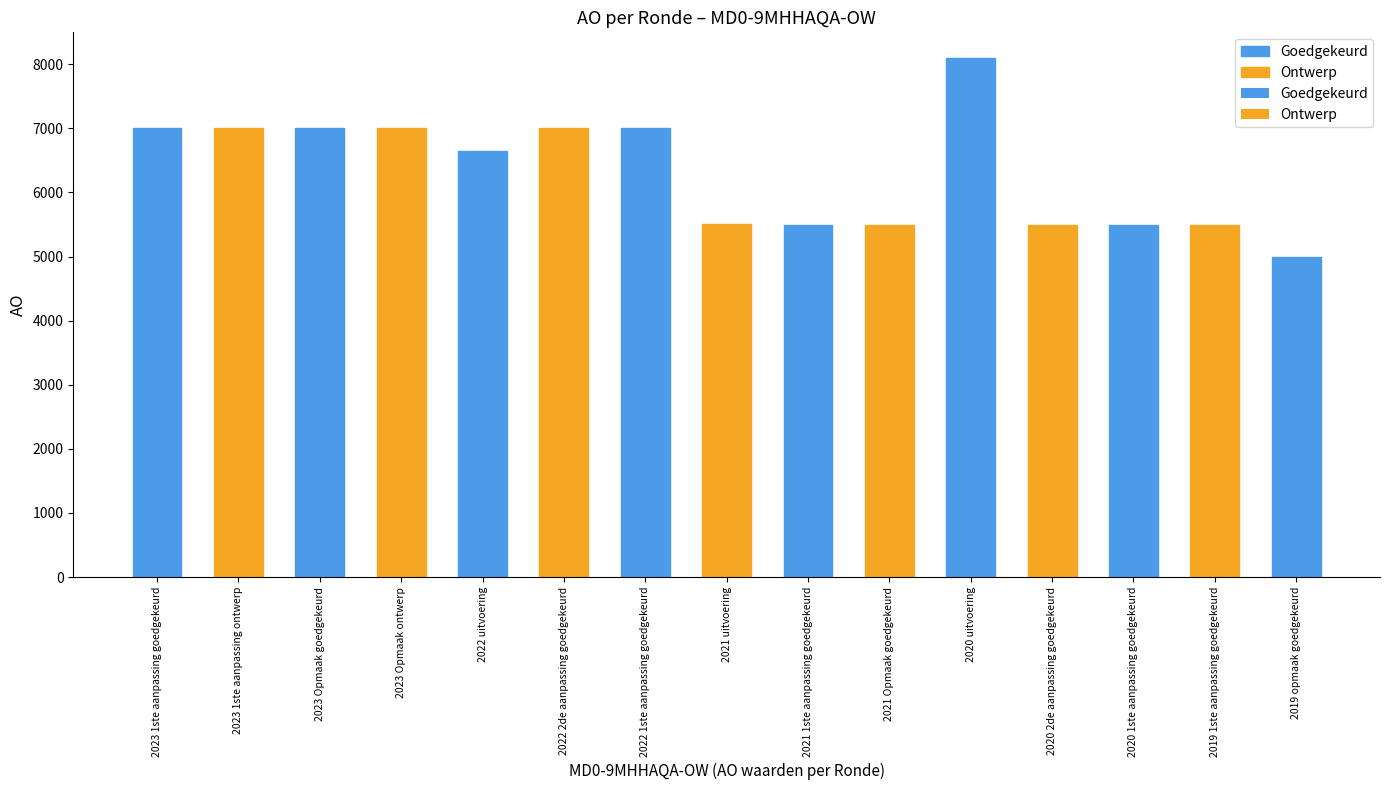

Rank the categories by value from lowest to highest.

2019 opmaak goedgekeurd, 2021 1ste aanpassing goedgekeurd, 2021 Opmaak goedgekeurd, 2020 2de aanpassing goedgekeurd, 2020 1ste aanpassing goedgekeurd, 2019 1ste aanpassing goedgekeurd, 2021 uitvoering, 2022 uitvoering, 2023 1ste aanpassing goedgekeurd, 2023 1ste aanpassing ontwerp, 2023 Opmaak goedgekeurd, 2023 Opmaak ontwerp, 2022 2de aanpassing goedgekeurd, 2022 1ste aanpassing goedgekeurd, 2020 uitvoering